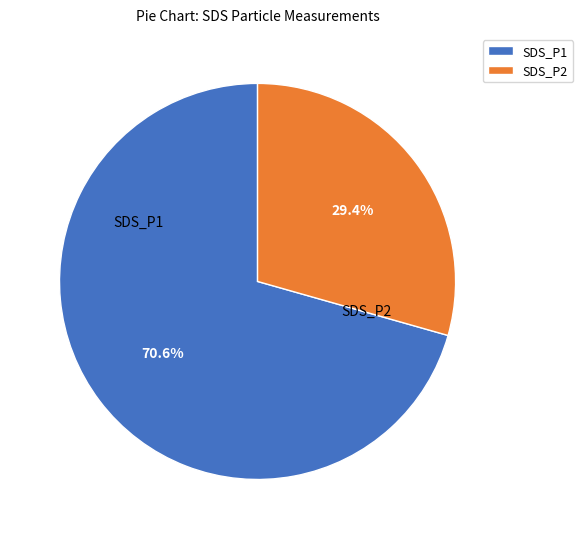

How many slices are in this pie chart?

2